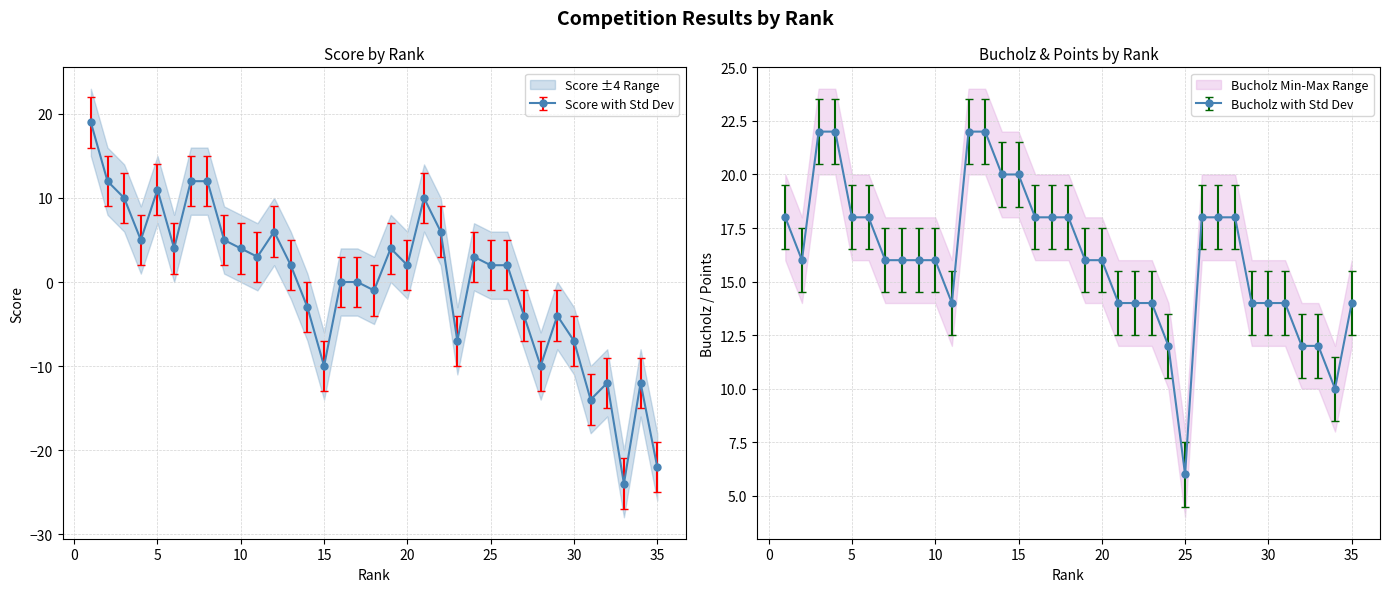

Which series has the largest total across all categories?

Bucholz